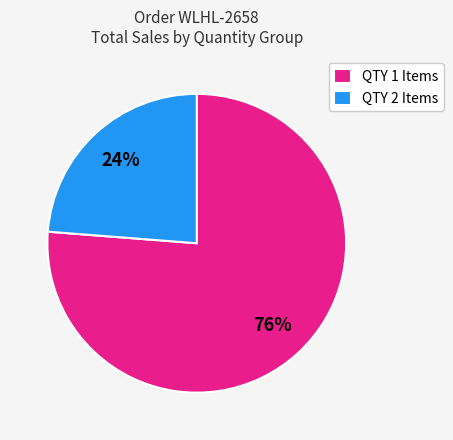

Which category has the smallest portion of the pie?

QTY 2 Items